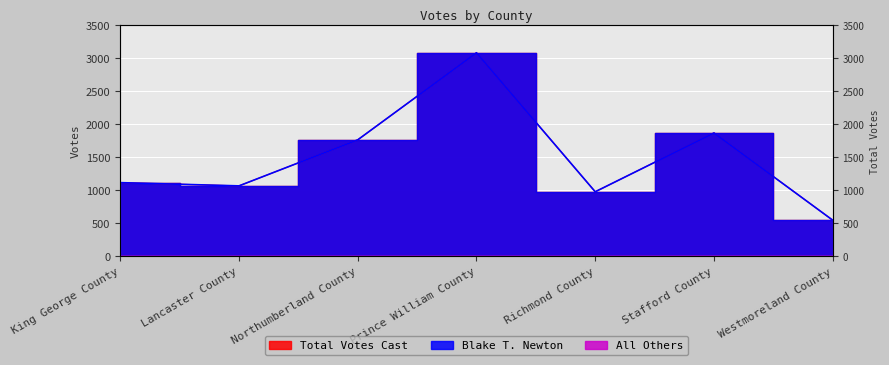

The Total Votes Cast series shows 3081 at Prince William County. True or false?

True